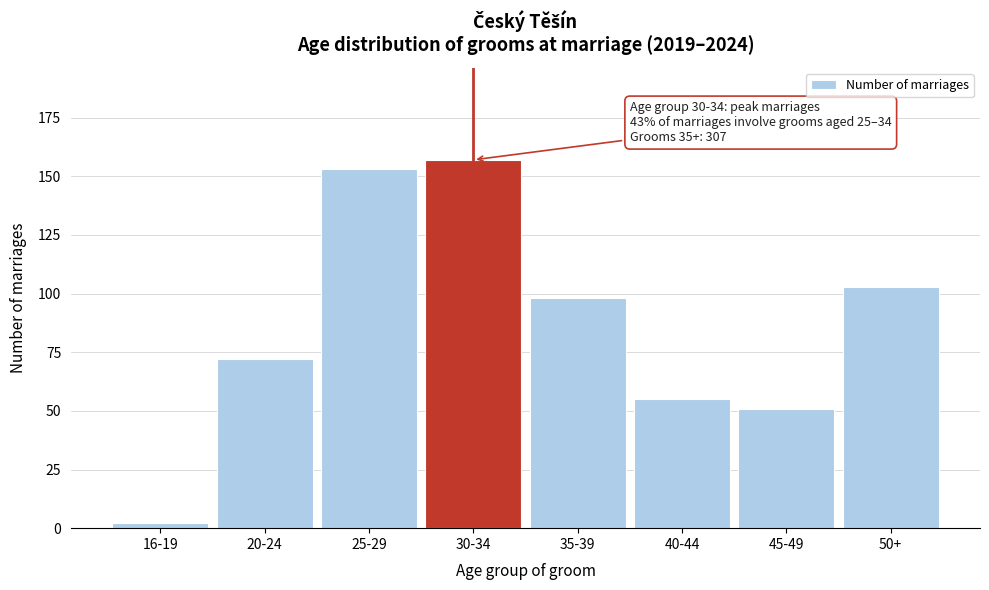

Reading right to left, extract all data points from this chart.

103	51	55	98	157	153	72	2